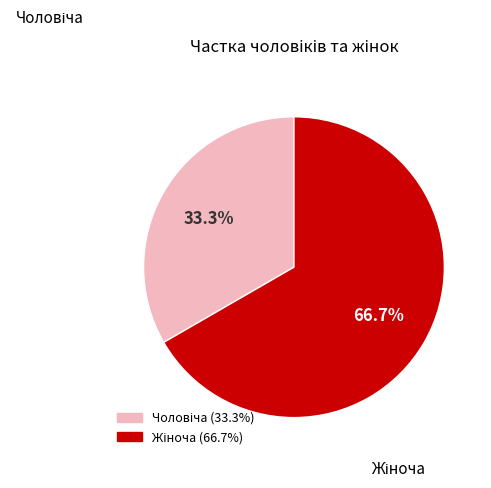

Is there any slice that represents more than half of the pie?

Yes